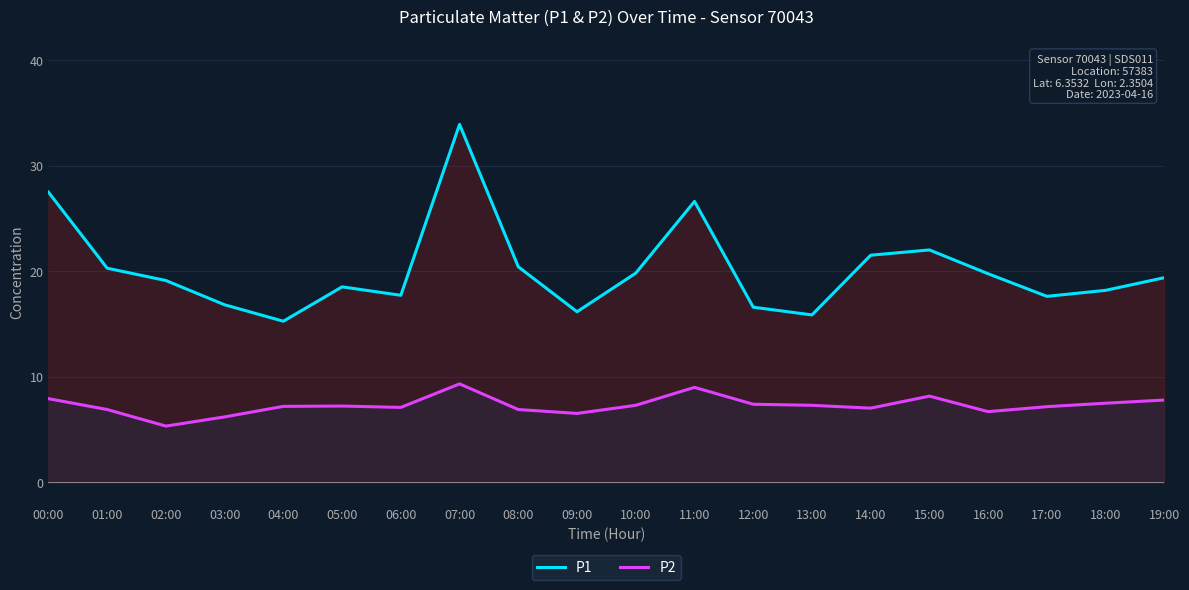

What is the average value of the P1 series?

20.2